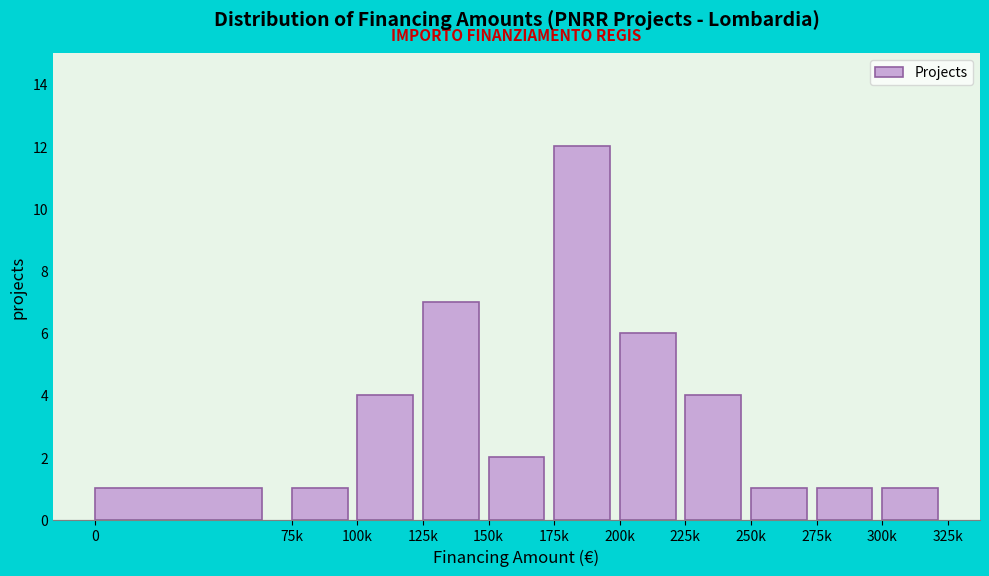

Reading left to right, what are all the values shown in this chart?

0=1	75k=1	100k=4	125k=7	150k=2	175k=12	200k=6	225k=4	250k=1	275k=1	300k=1